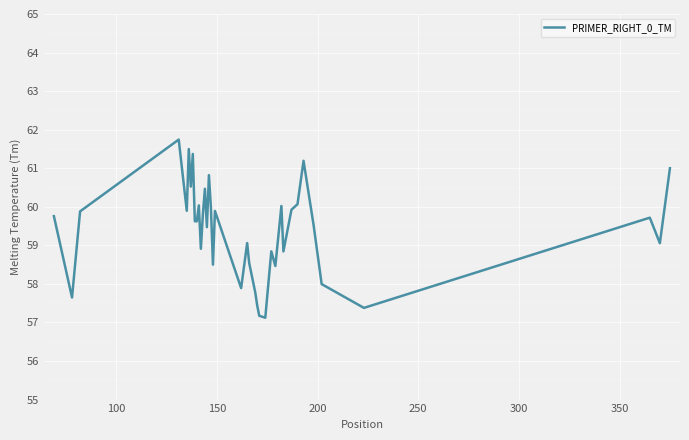

What is the difference between the maximum and minimum values?

4.6